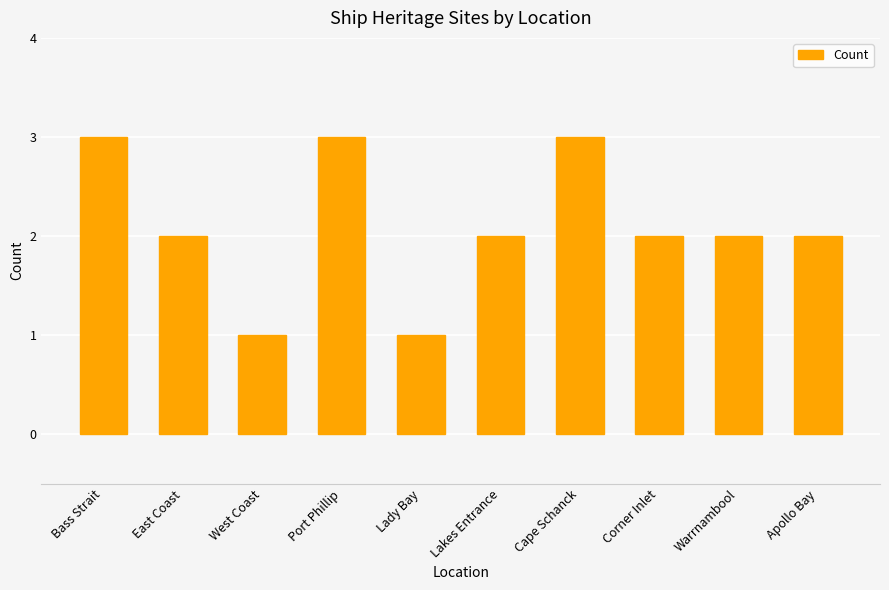

What value does the data have at Lakes Entrance?

2